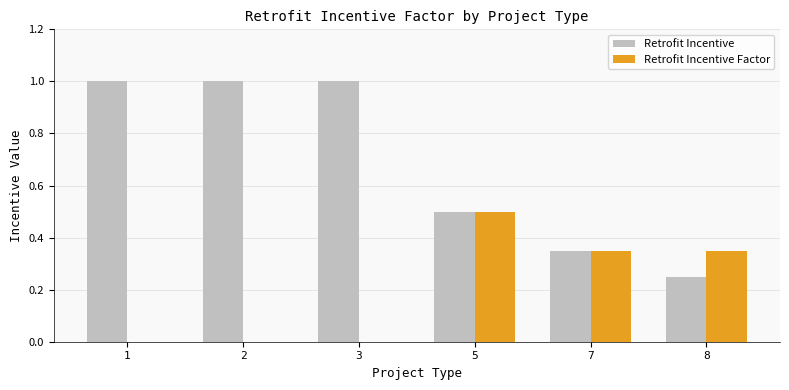

What is the sum of all Retrofit Incentive values?

4.1